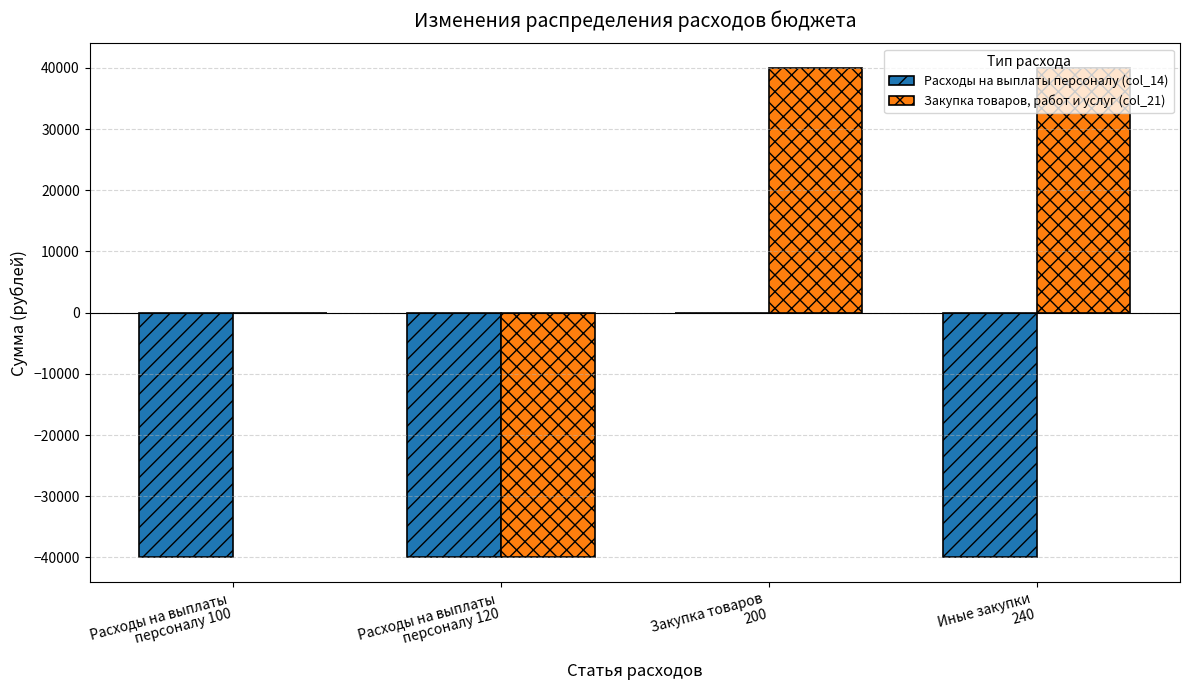

What value does the Закупка товаров, работ и услуг (col_21) series have at Расходы на выплаты
персоналу 120, to the nearest 50?

-40000